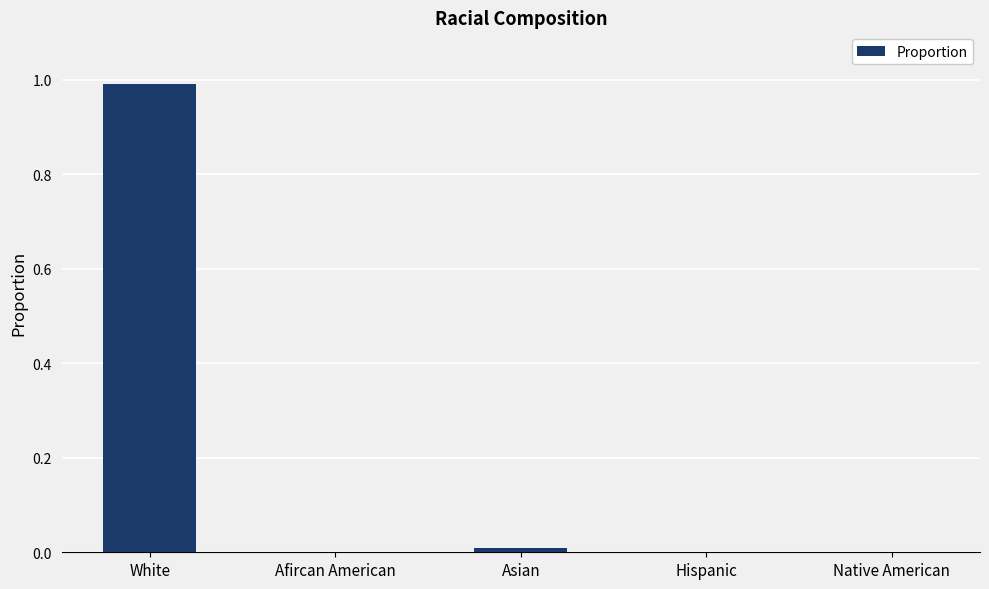

True or false: the data shows 0.0 at Native American.

True